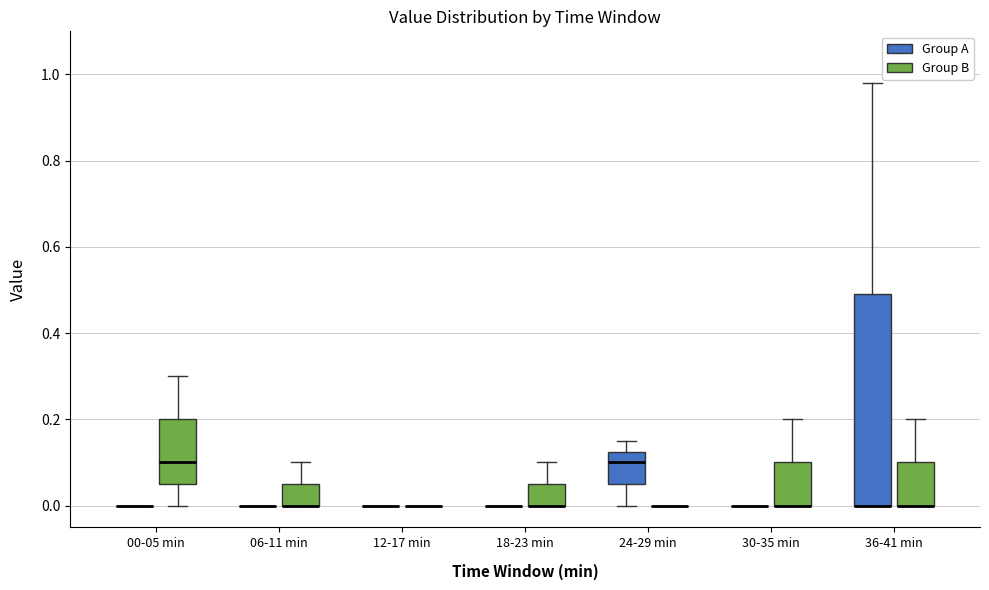

Reading left to right, read every box against the y-axis: the position of its median line, the range the box covers, and the ends of its whiskers. The values are not printed on the chart, so give them approximately, as read against the axis.

00-05 min (Group A): box collapsed to a line at 0.00, whiskers 0.00 to 0.00
00-05 min (Group B): median 0.10, box 0.06 to 0.20, whiskers 0.00 to 0.30
06-11 min (Group A): box collapsed to a line at 0.00, whiskers 0.00 to 0.00
06-11 min (Group B): median 0.00 (drawn on the box's lower edge), box 0.00 to 0.06, whiskers 0.00 to 0.10
12-17 min (Group A): box collapsed to a line at 0.00, whiskers 0.00 to 0.00
12-17 min (Group B): box collapsed to a line at 0.00, whiskers 0.00 to 0.00
18-23 min (Group A): box collapsed to a line at 0.00, whiskers 0.00 to 0.00
18-23 min (Group B): median 0.00 (drawn on the box's lower edge), box 0.00 to 0.06, whiskers 0.00 to 0.10
24-29 min (Group A): median 0.10, box 0.06 to 0.12, whiskers 0.00 to 0.16
24-29 min (Group B): box collapsed to a line at 0.00, whiskers 0.00 to 0.00
30-35 min (Group A): box collapsed to a line at 0.00, whiskers 0.00 to 0.00
30-35 min (Group B): median 0.00 (drawn on the box's lower edge), box 0.00 to 0.10, whiskers 0.00 to 0.20
36-41 min (Group A): median 0.00 (drawn on the box's lower edge), box 0.00 to 0.50, whiskers 0.00 to 0.98
36-41 min (Group B): median 0.00 (drawn on the box's lower edge), box 0.00 to 0.10, whiskers 0.00 to 0.20